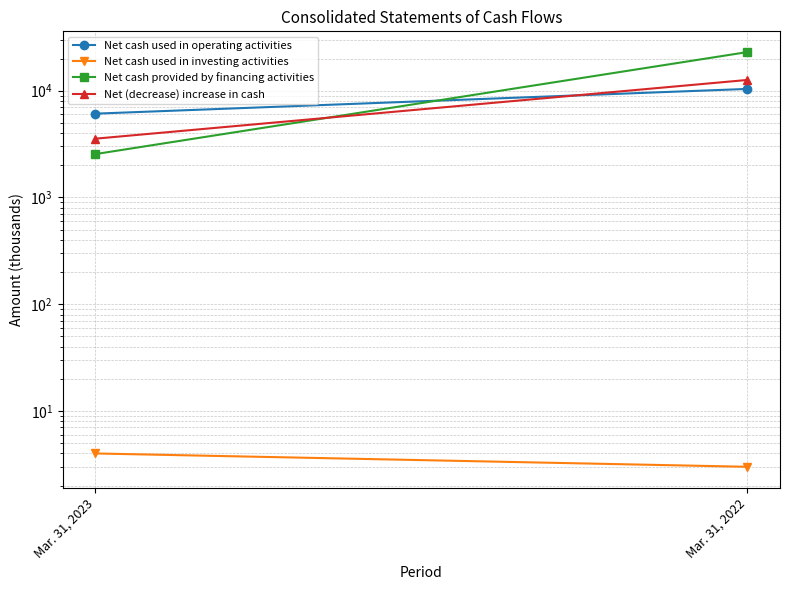

Reading left to right, transcribe all the data shown in this chart.

Net cash used in operating activities: 6089	10380
Net cash used in investing activities: 4	3
Net cash provided by financing activities: 2545	22980
Net (decrease) increase in cash: 3548	12597